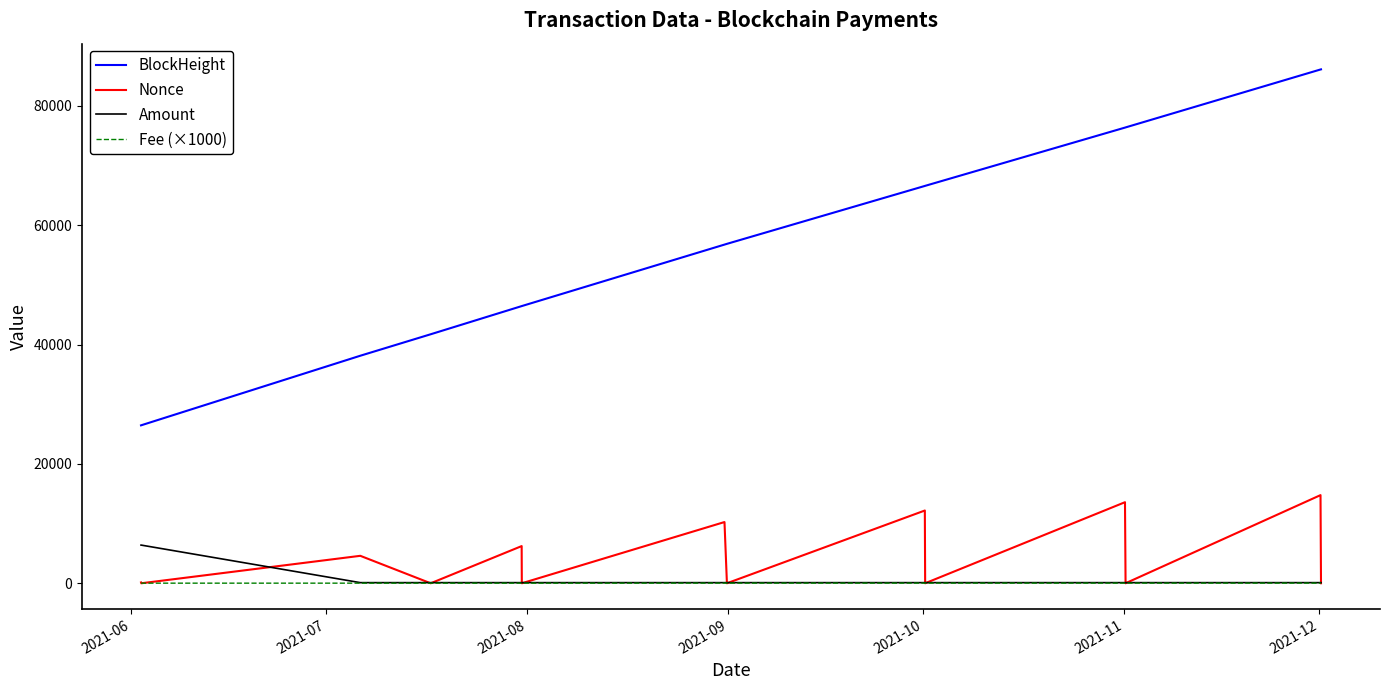

Which series has the largest range (max minus min)?

BlockHeight